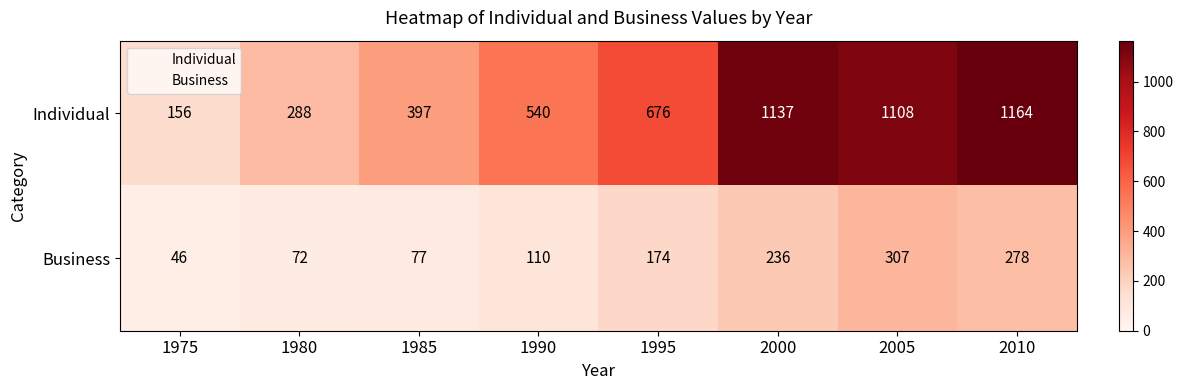

Between 1975 and 1995, which series saw the biggest shift?

Individual